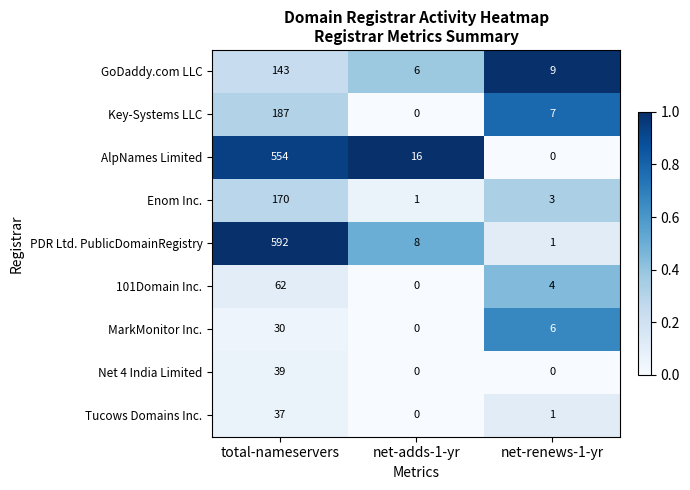

What is the greatest value displayed?

592